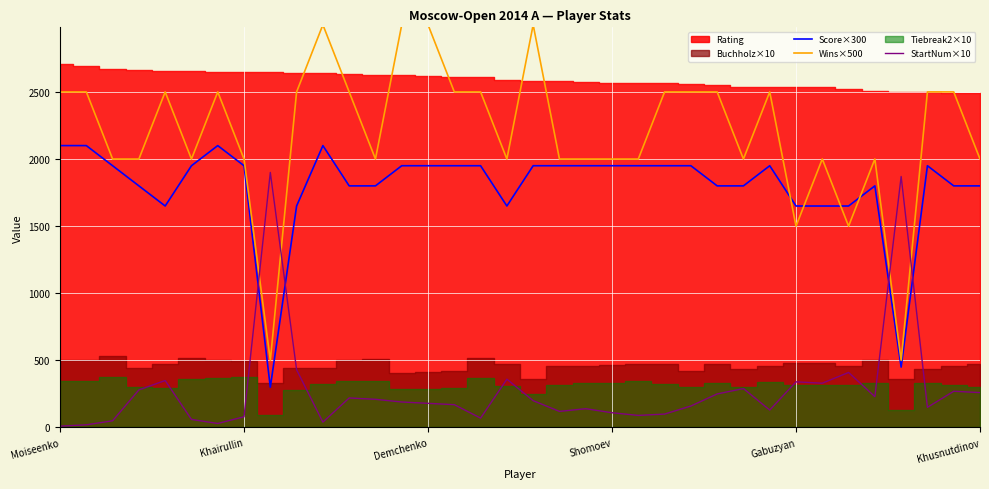

How many lines are shown in the chart?

3